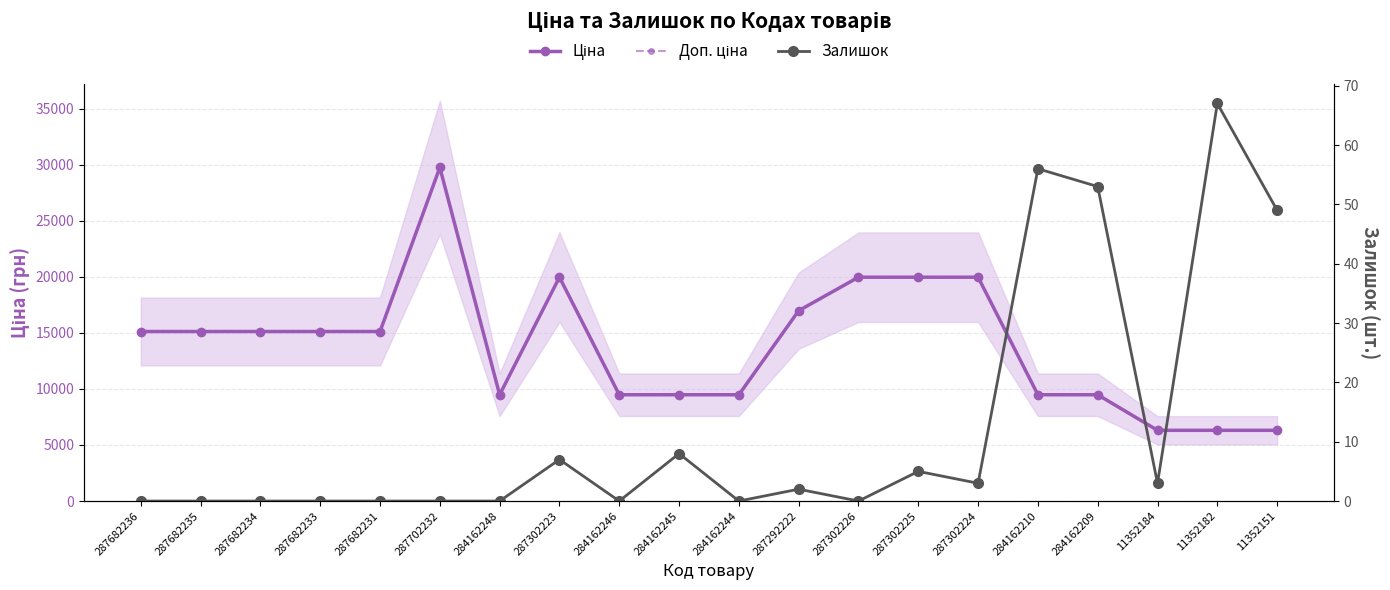

How many lines are shown in the chart?

3